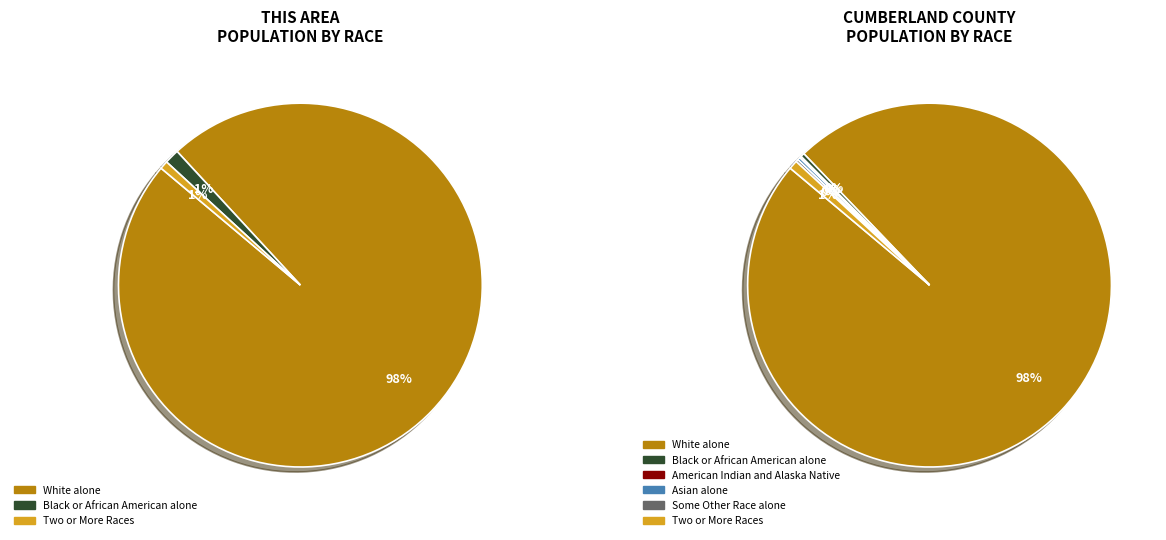

Which category has the biggest portion of the pie?

White alone